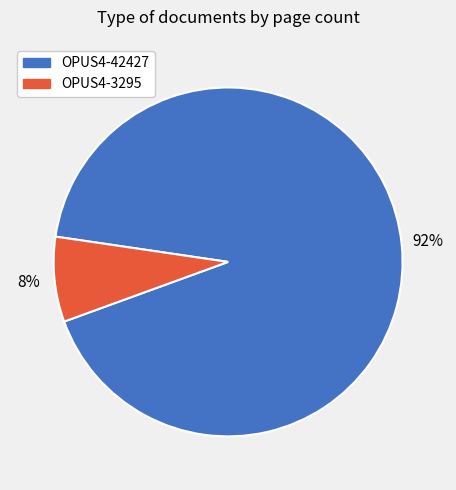

To the nearest percent, what is the difference between the largest and smallest slice percentages?

84%